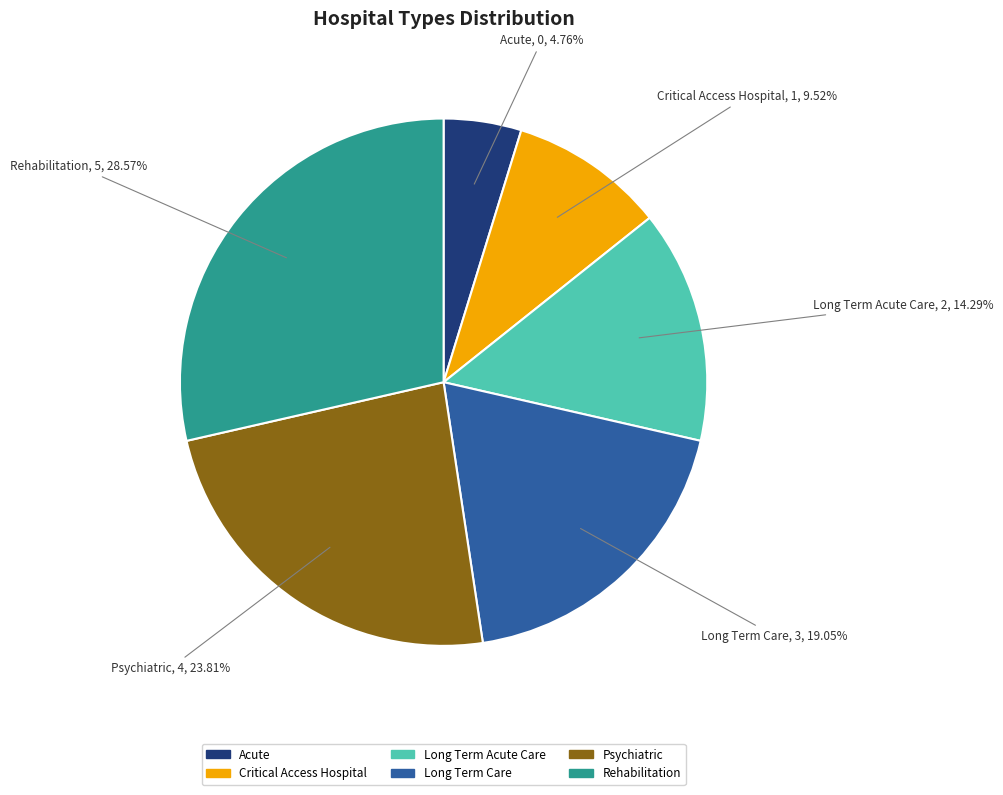

To the nearest percent, what is the difference between the Acute and Long Term Care slice percentages?

14%